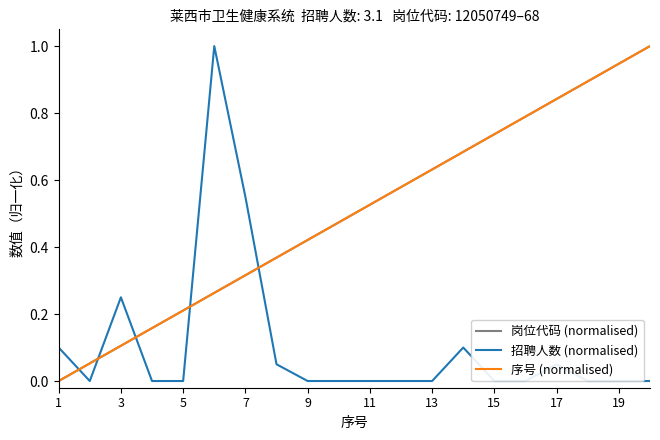

True or false: 序号 (normalised) has more than 1 interior local peaks.

False